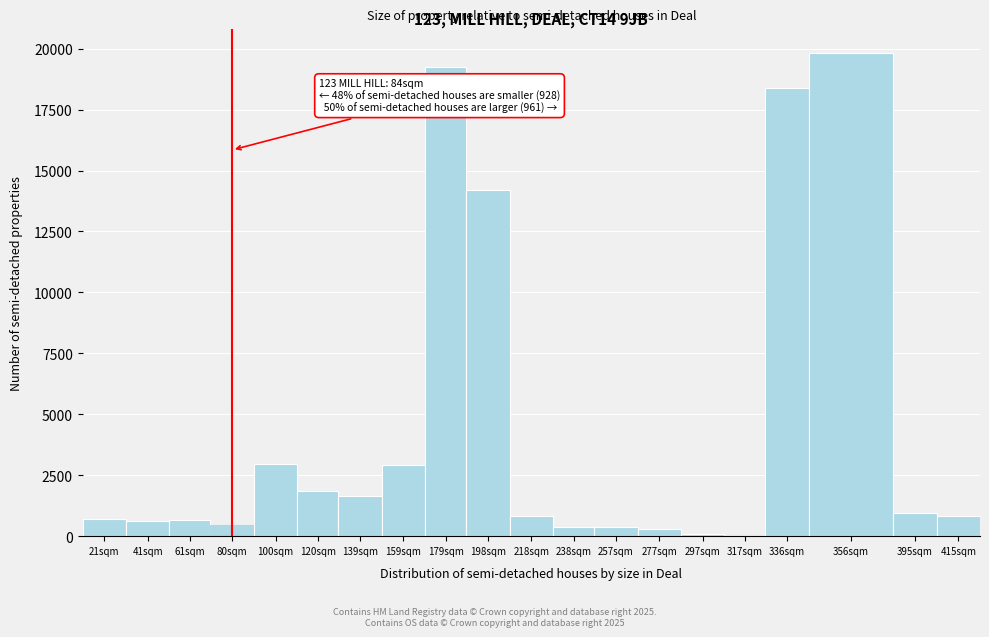

What is the sum of all values?

87248